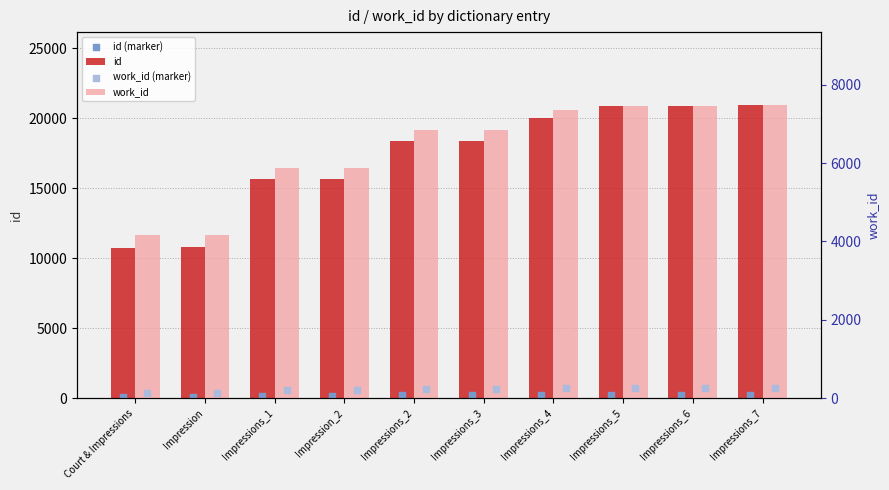

At how many categories does at least one series exceed 10892?

8